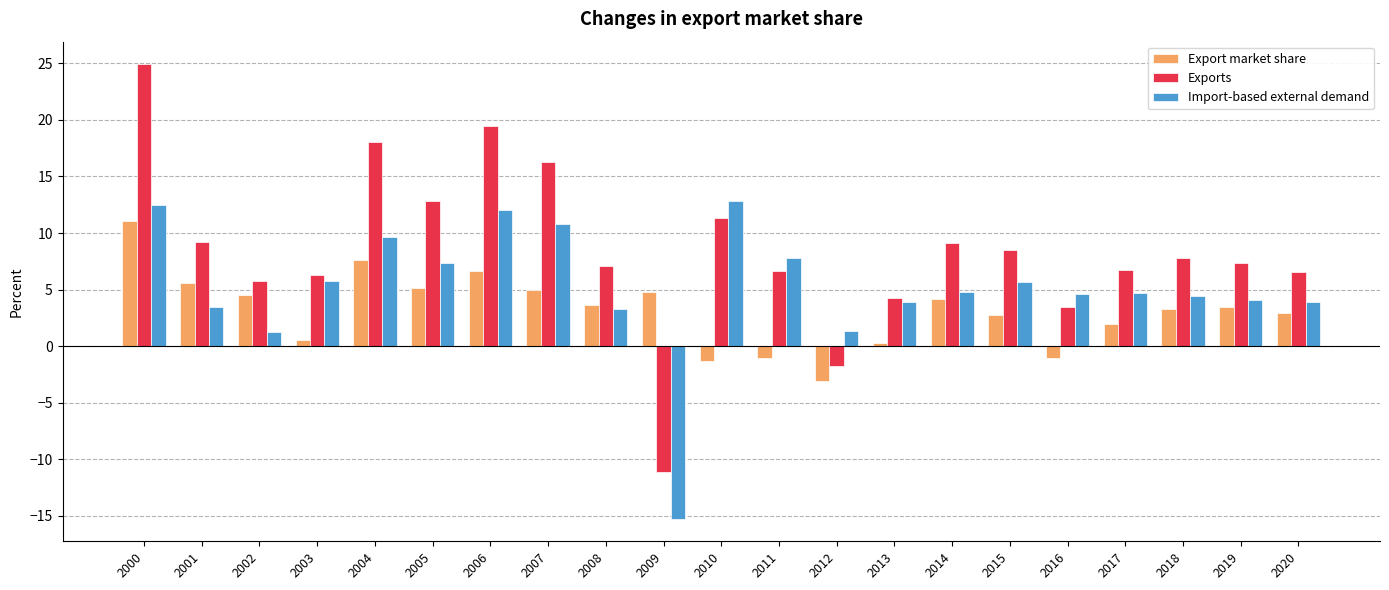

What are all the series names shown in the legend?

Export market share, Exports, Import-based external demand